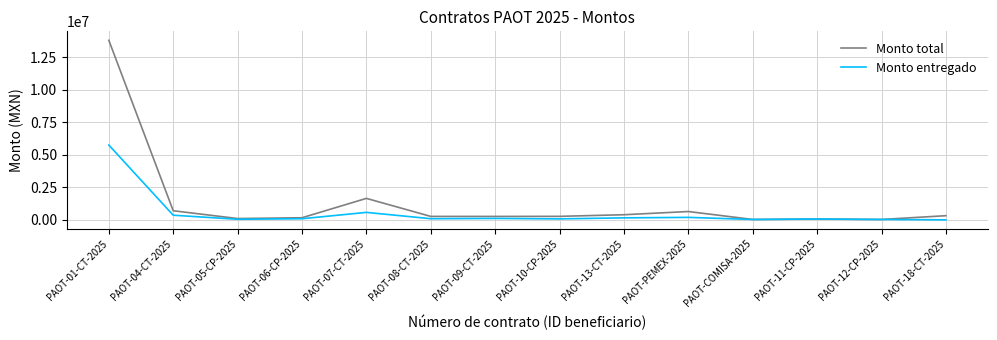

What is the sum of all Monto entregado values?

7543535.7